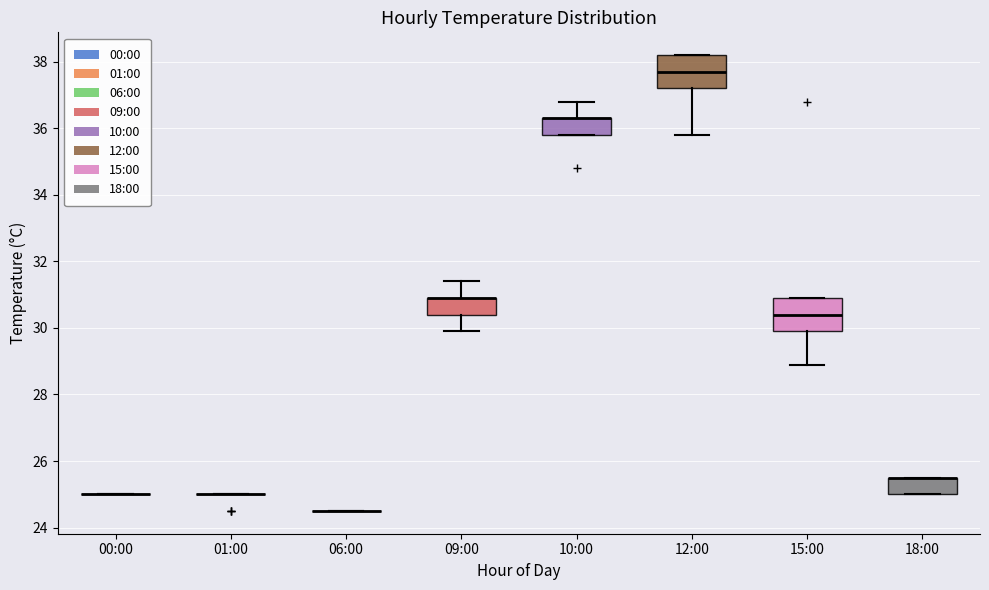

Where does the lower whisker of the box for 12:00 end on the y-axis? The values are not printed on the chart, so give them approximately, as read against the axis.

35.8